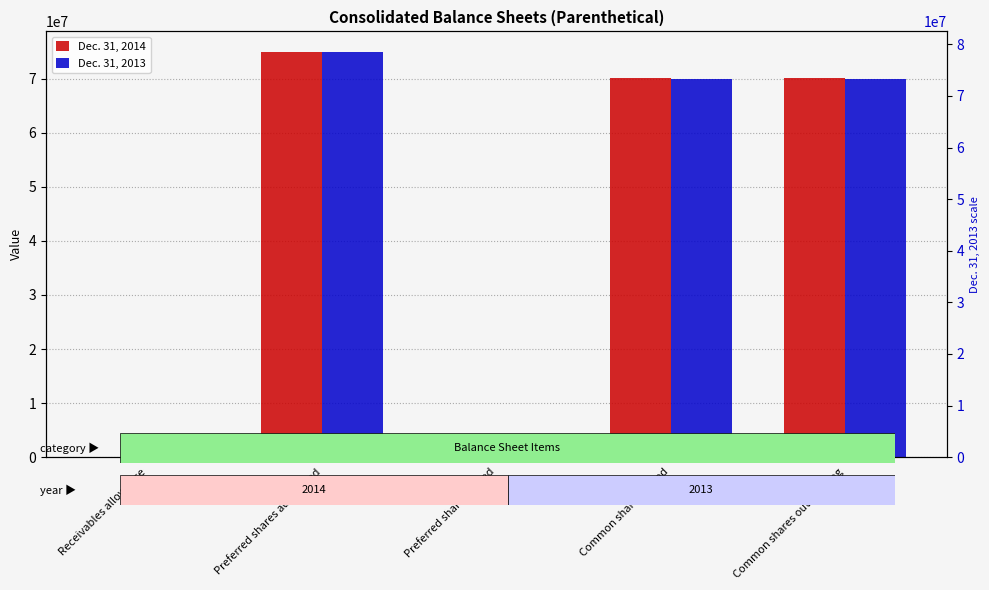

What are all the series names shown in the legend?

Dec. 31, 2014, Dec. 31, 2013